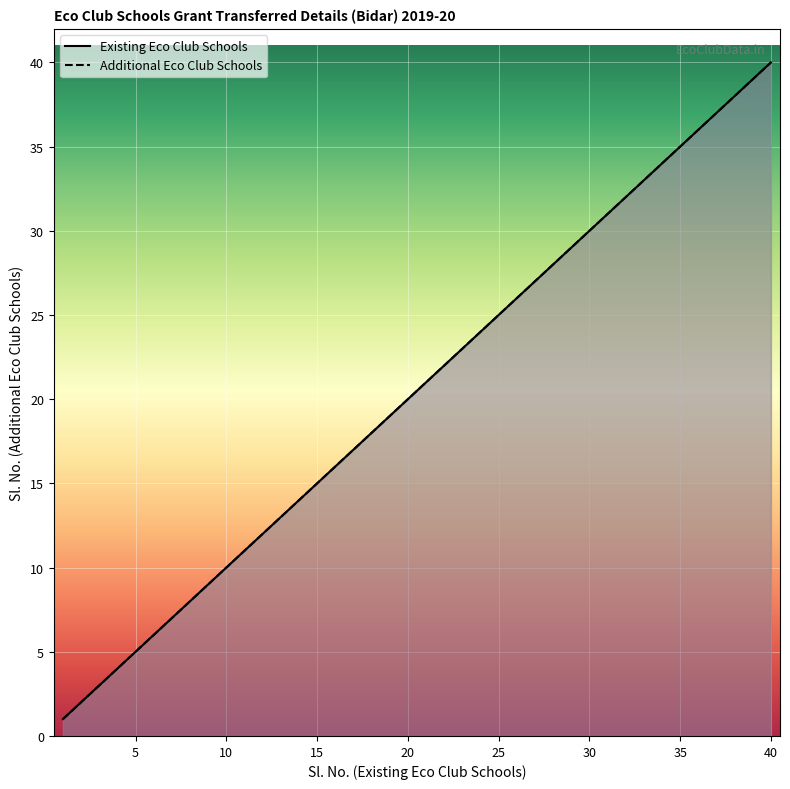

What is the average value of the Existing Eco Club Schools series?

20